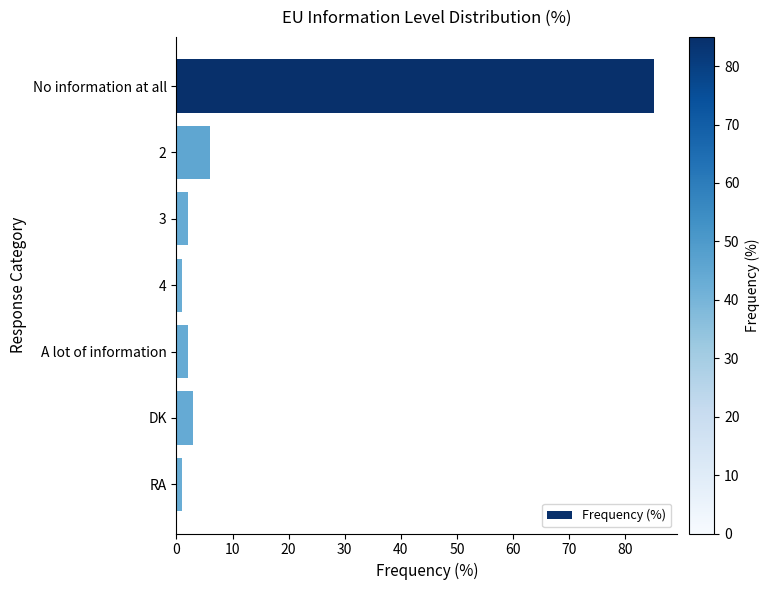

The chart shows a value of 85 at No information at all. True or false?

True